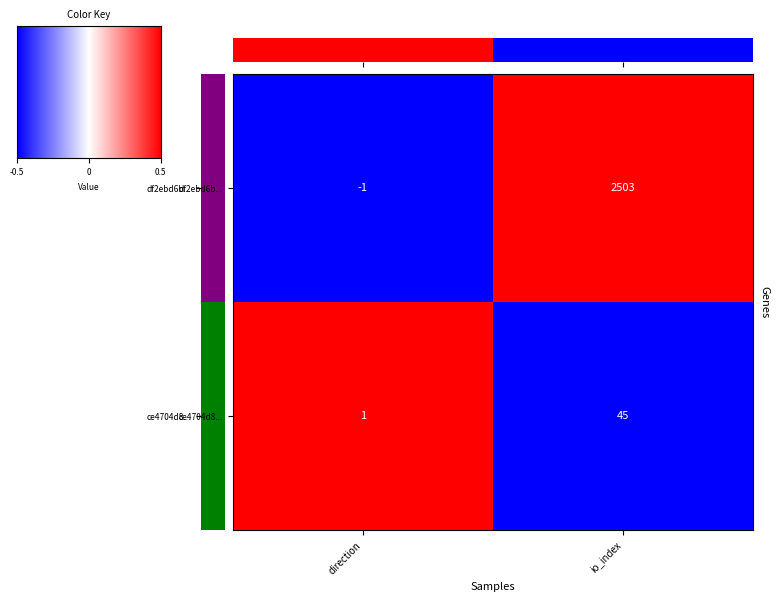

At which category is the sum across all series the highest?

io_index